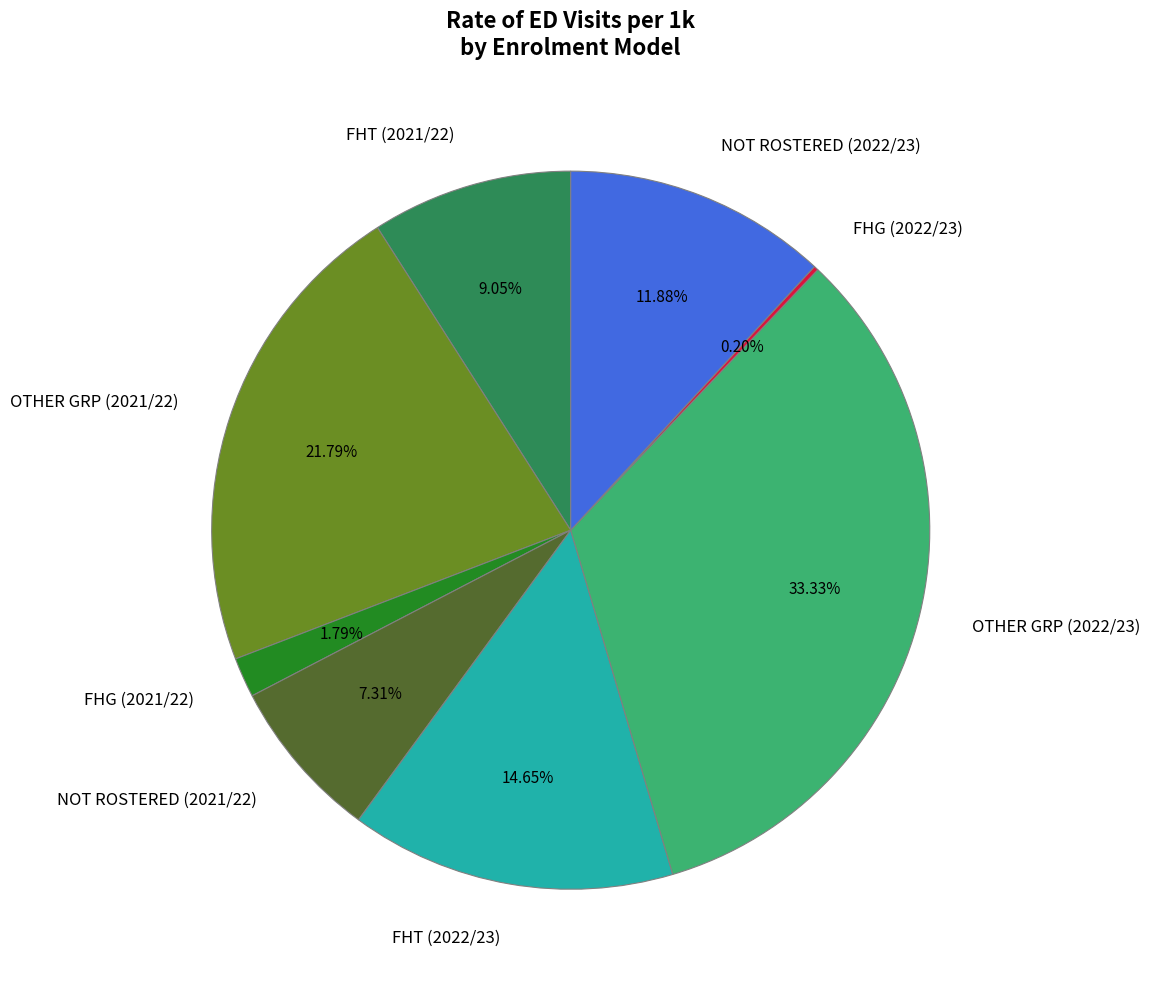

Which category has the biggest portion of the pie?

OTHER GRP (2022/23)